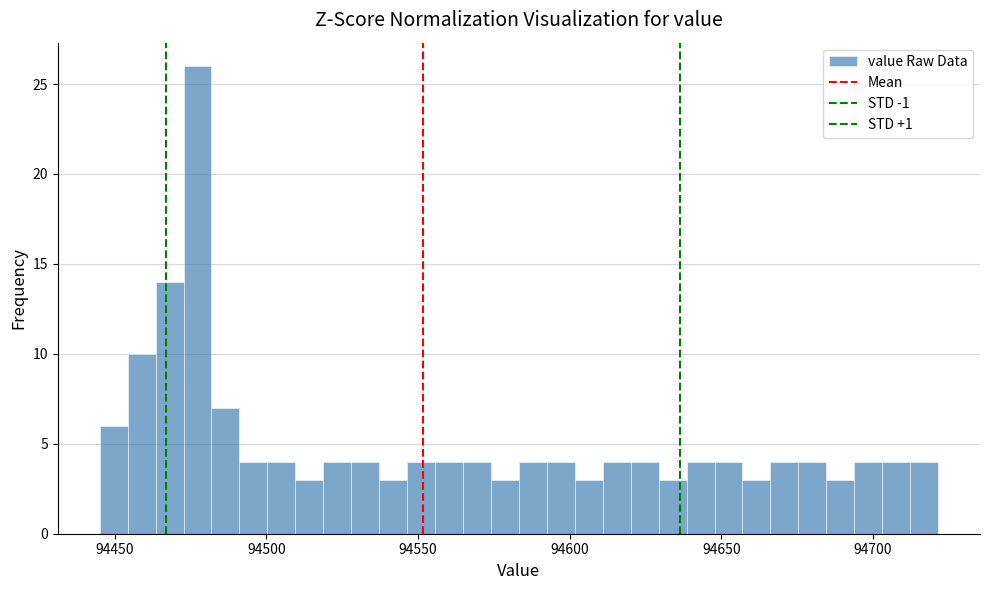

Around what value on the x-axis is the tallest bar? Give the approximate position of its centre, as read against the axis.

94475